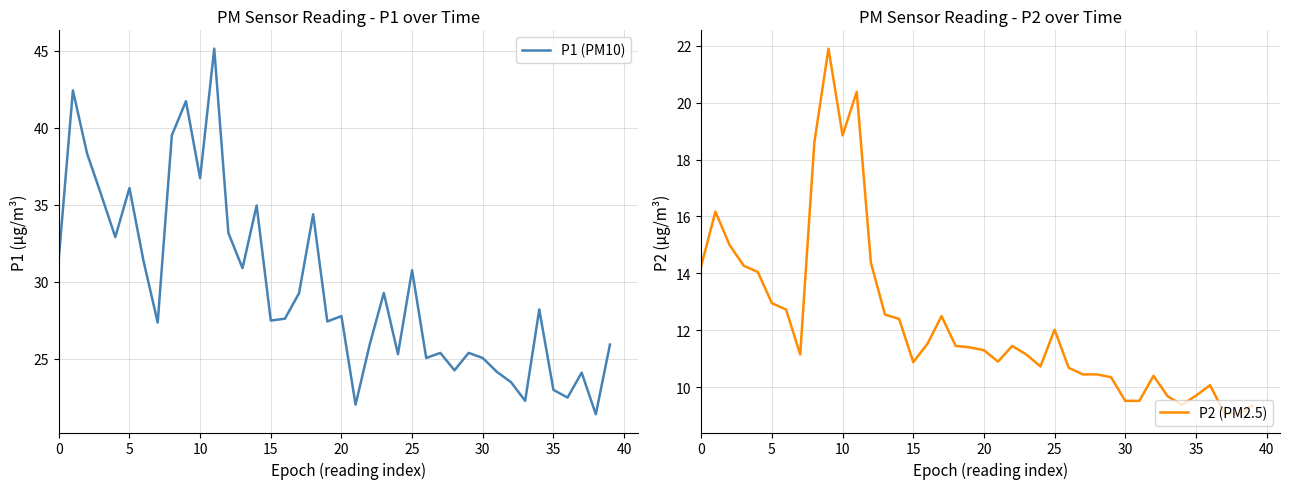

True or false: P1 (PM10) and P2 (PM2.5) cross at least once.

False